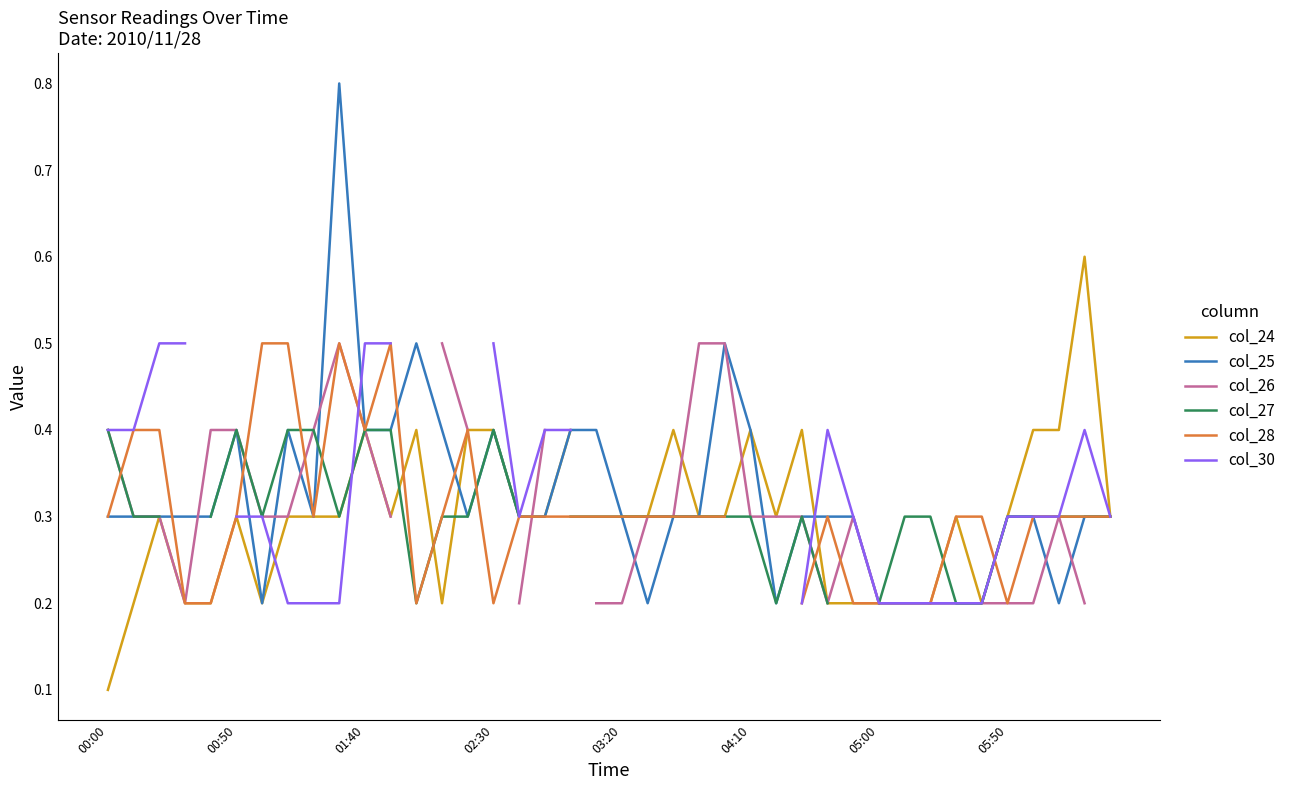

Which has a higher value, 20 or 8?

20